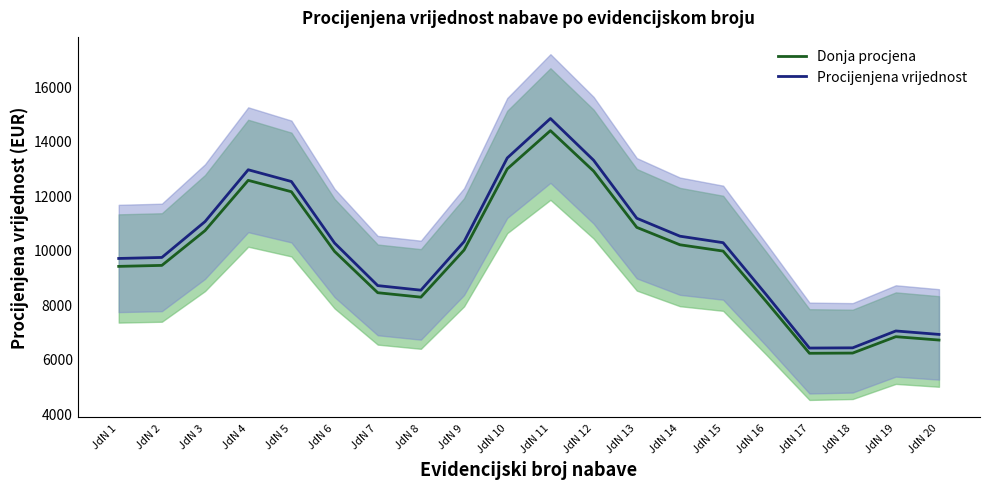

What is the total value across all series at JdN 14?

20674.3